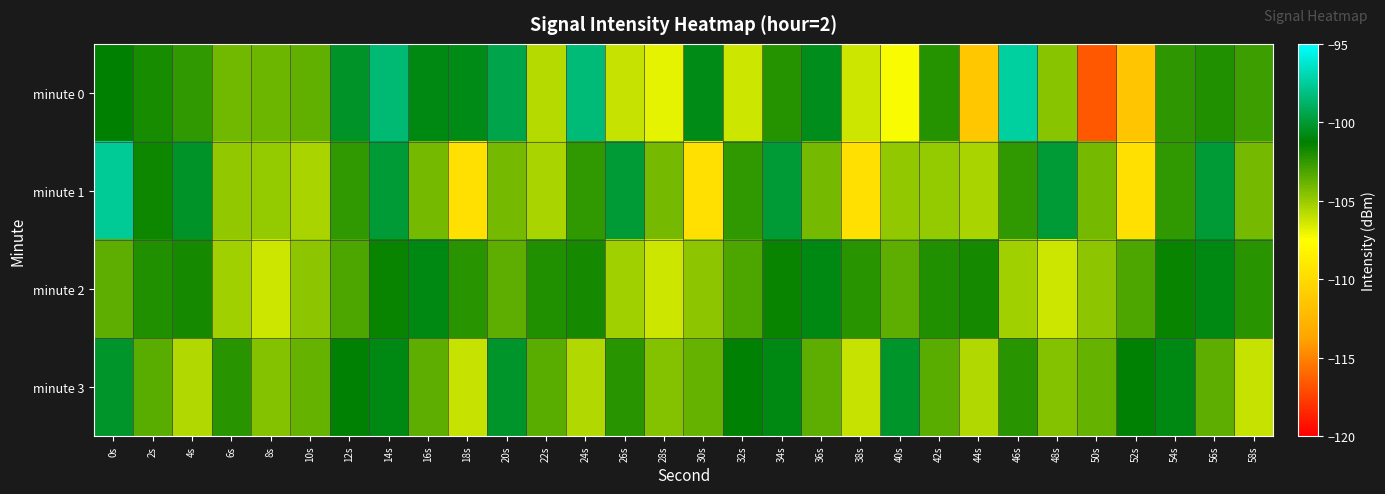

At which category is the sum across all series the highest?

14s